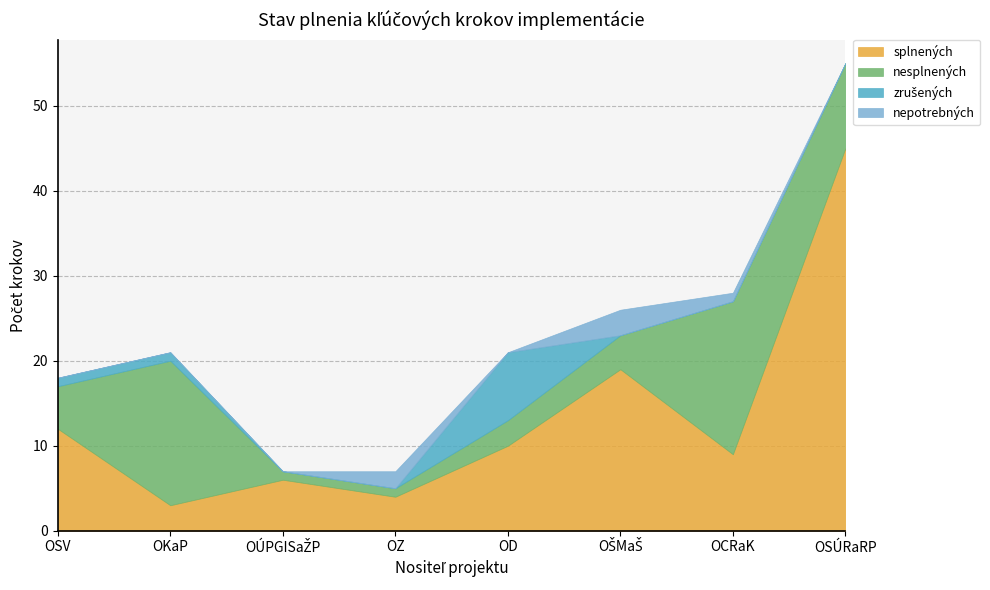

What is the label of the 8th point from the left?

OSÚRaRP